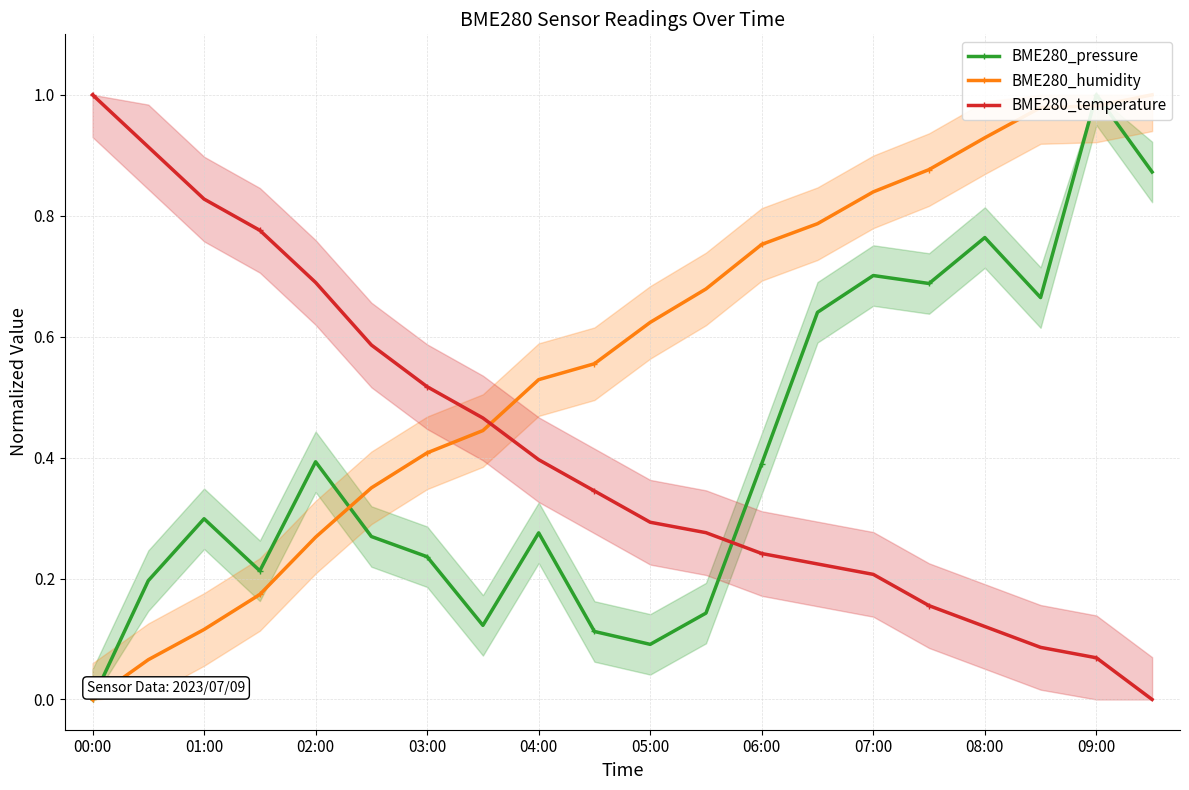

What is the maximum value for BME280_temperature?

1.0